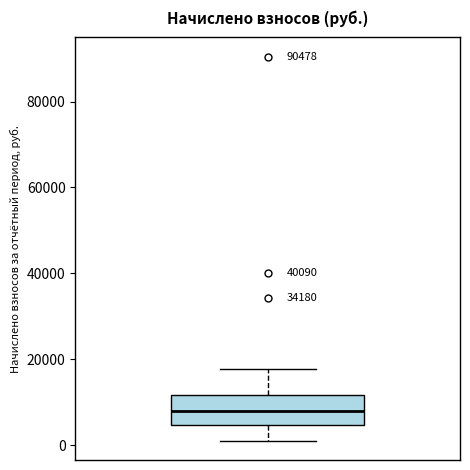

Where does the lower whisker of the box end on the y-axis? The values are not printed on the chart, so give them approximately, as read against the axis.

2000